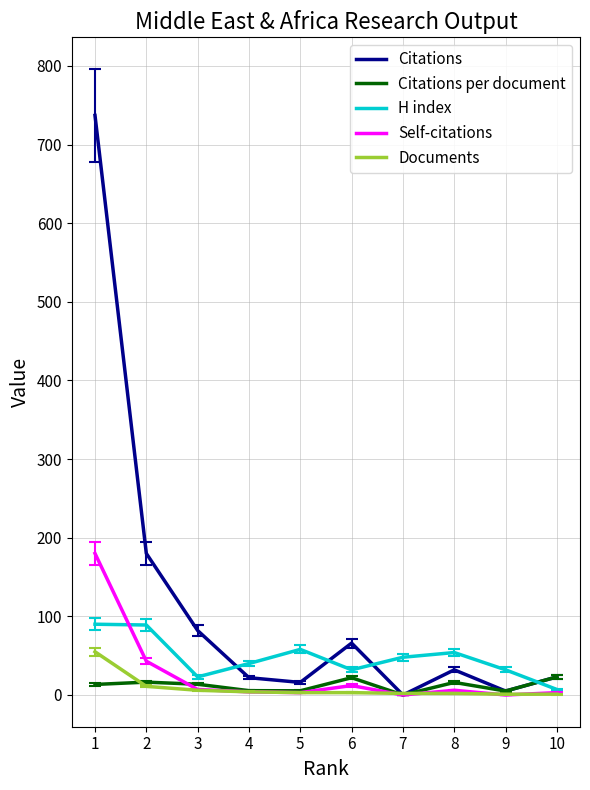

What are all the series names shown in the legend?

Citations, Citations per document, H index, Self-citations, Documents